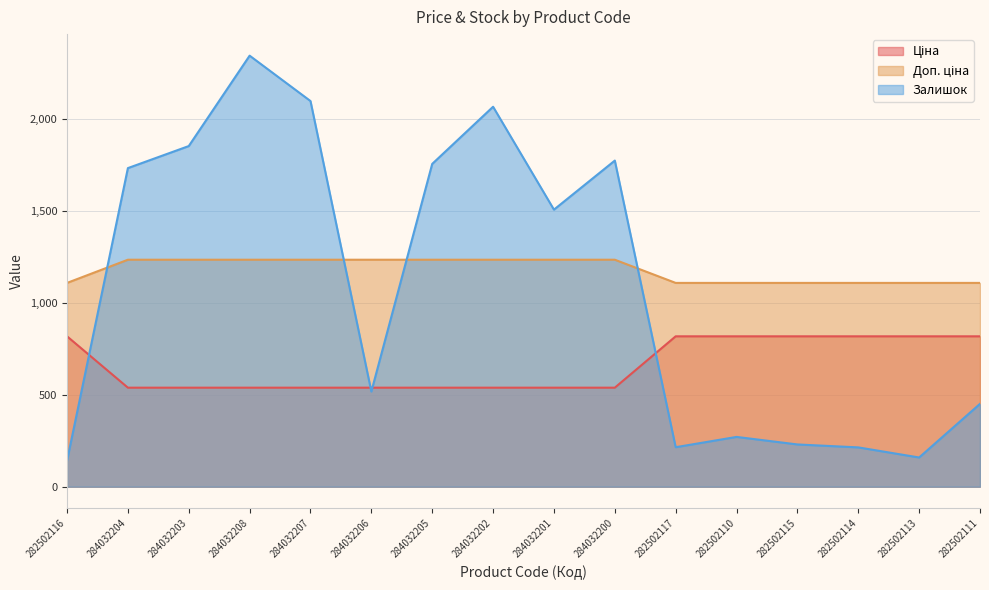

Reading left to right, transcribe all the data shown in this chart.

Ціна: 818.5	539.0	539.0	539.0	539.0	539.0	539.0	539.0	539.0	539.0	818.5	818.5	818.5	818.5	818.5	818.5
Доп. ціна: 1109.2	1235.4	1235.4	1235.4	1235.4	1235.4	1235.4	1235.4	1235.4	1235.4	1109.2	1109.2	1109.2	1109.2	1109.2	1109.2
Залишок: 141.0	1734.0	1854.0	2346.0	2099.0	518.0	1757.0	2068.0	1508.0	1775.0	215.0	271.0	230.0	214.0	159.0	451.0